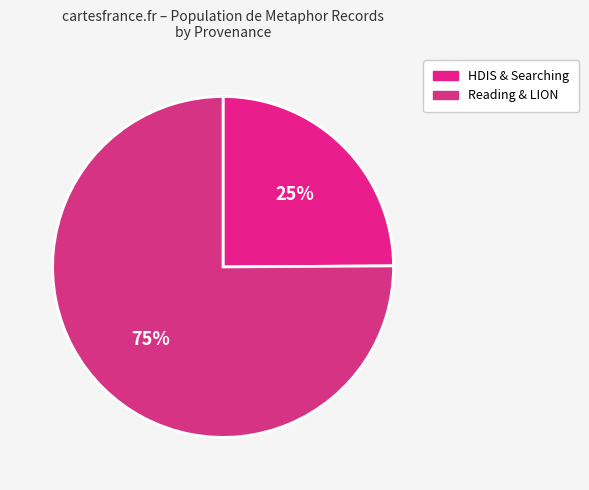

How many slices are in this pie chart?

2